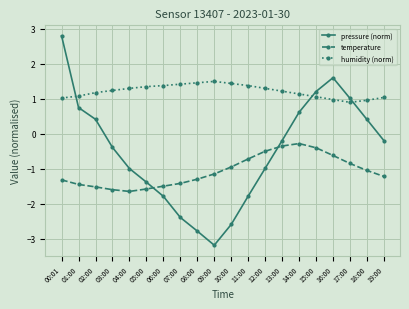

At how many categories does at least one series exceed -1?

20